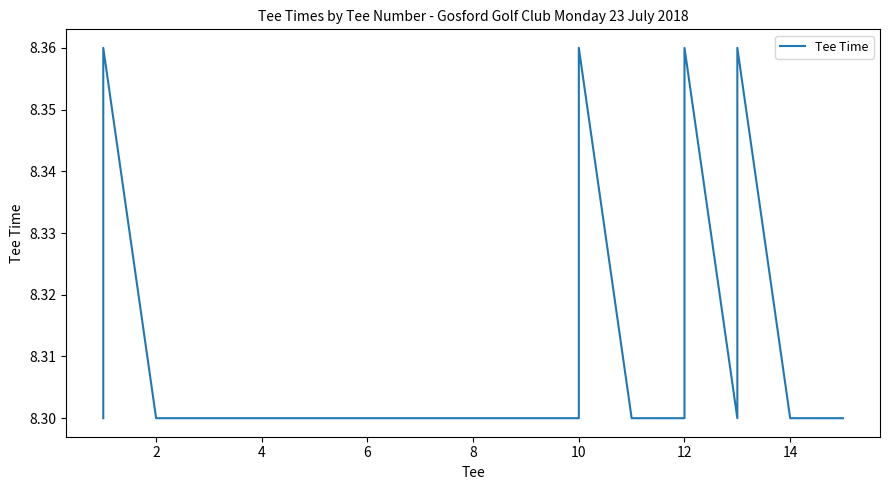

Is this an area chart (filled region under the line)?

No